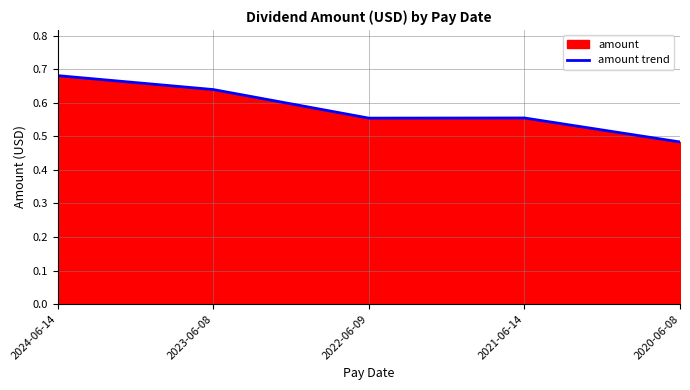

What is the average value?

0.6